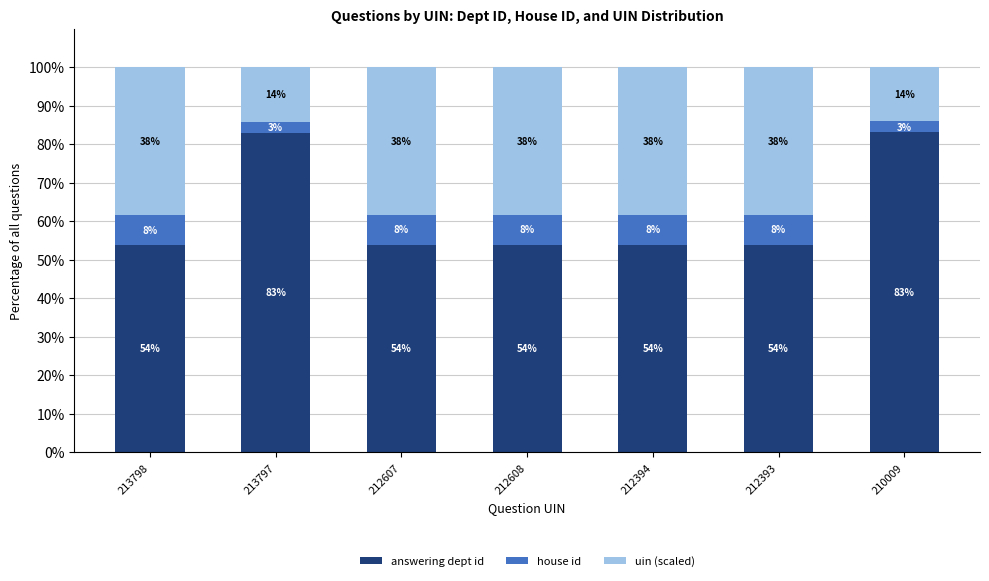

The house id series shows 4.3 at 212608. True or false?

False